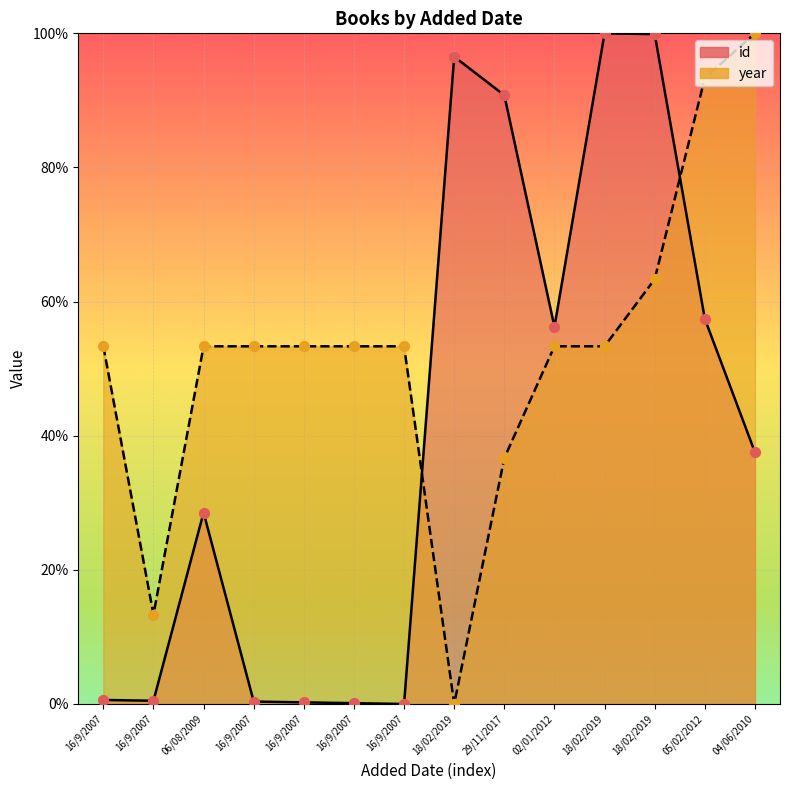

Is the value of year at 05/02/2012 greater than the value of id at 16/9/2007?

Yes